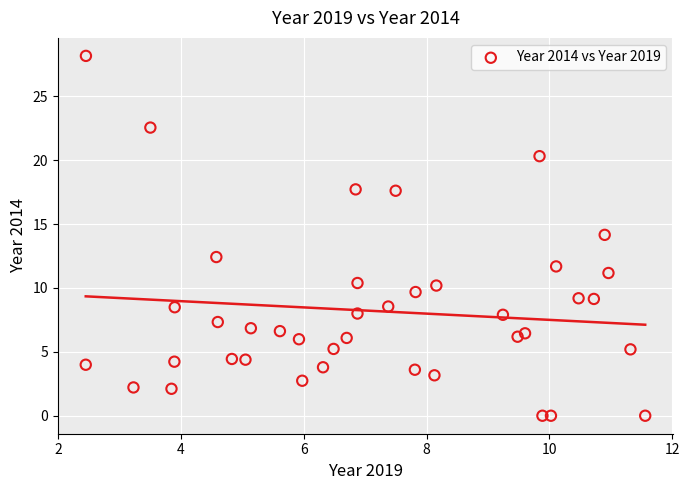

What is the range of X values (max minus min)?

9.1